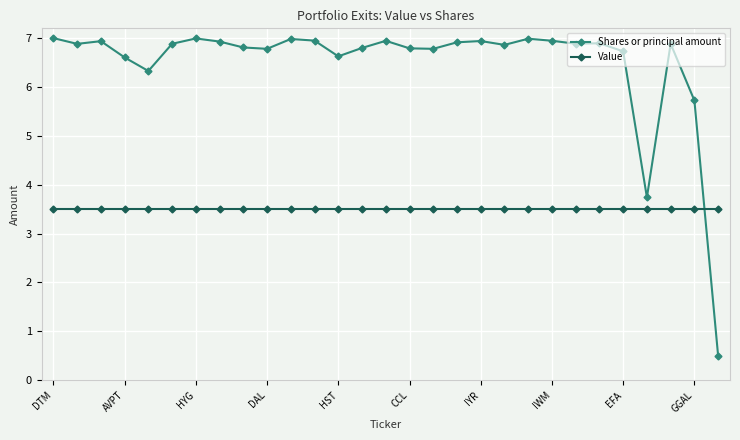

True or false: Shares or principal amount and Value intersect in this chart.

True